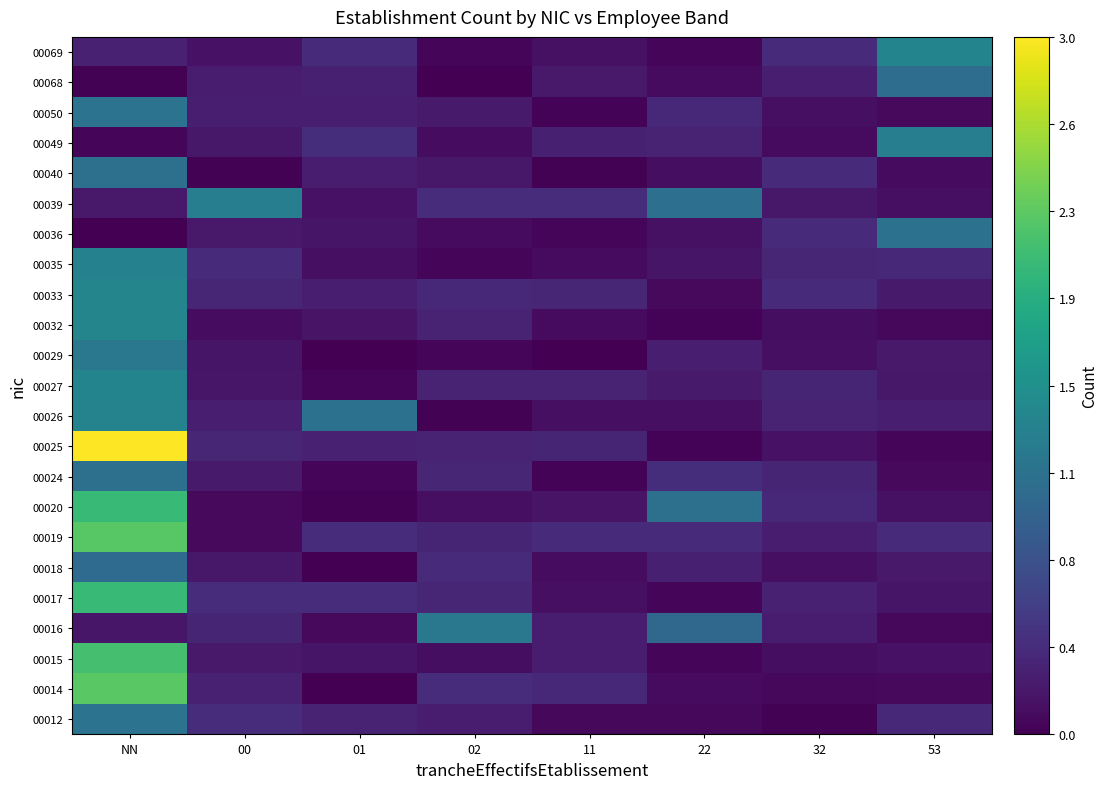

List the series in order of their peak value, highest first.

00025, 00014, 00019, 00015, 00020, 00017, 00033, 00032, 00027, 00069, 00026, 00035, 00049, 00039, 00029, 00016, 00012, 00050, 00036, 00040, 00024, 00068, 00018